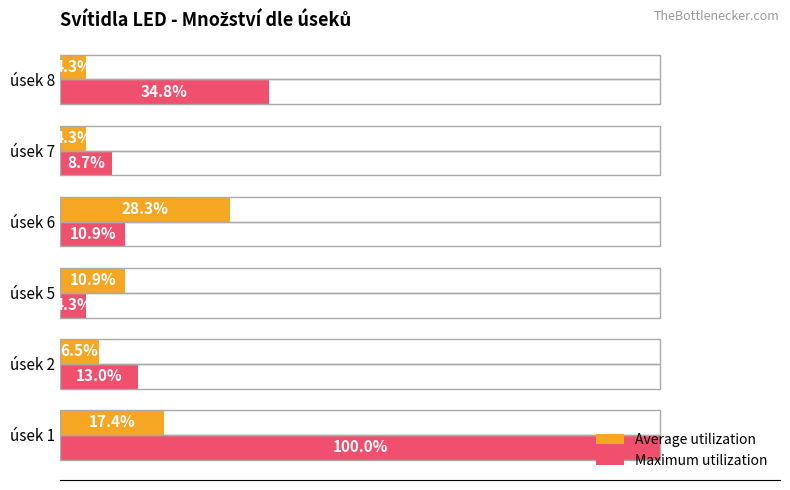

Which label corresponds to the largest value in the chart?

úsek 1